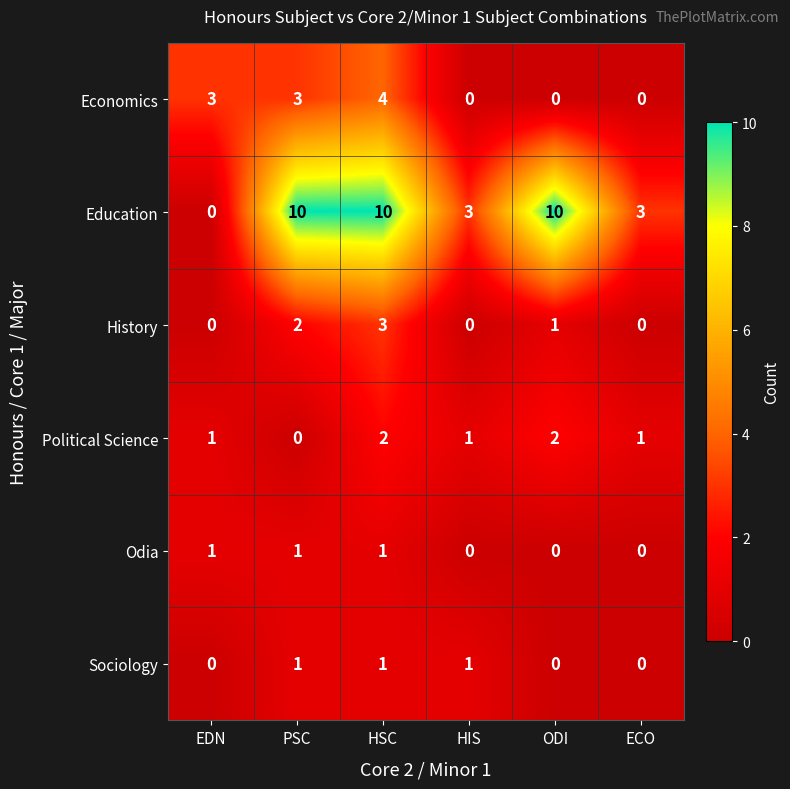

What value does the Economics series have at EDN?

3